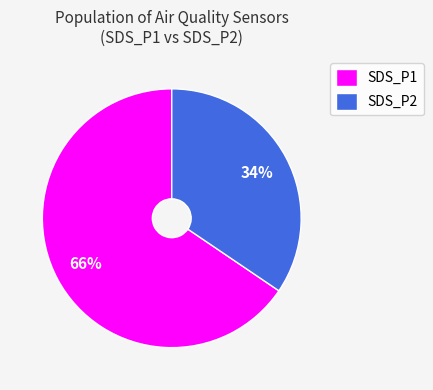

Between SDS_P1 and SDS_P2, which is larger?

SDS_P1